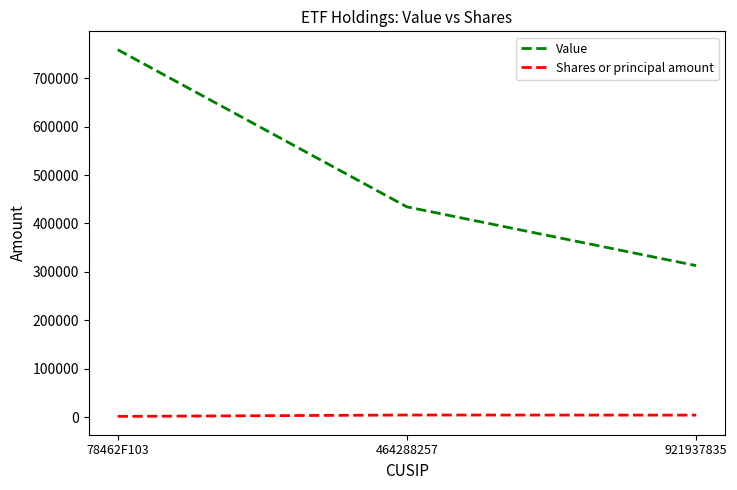

What is the average value of the Value series?

502073